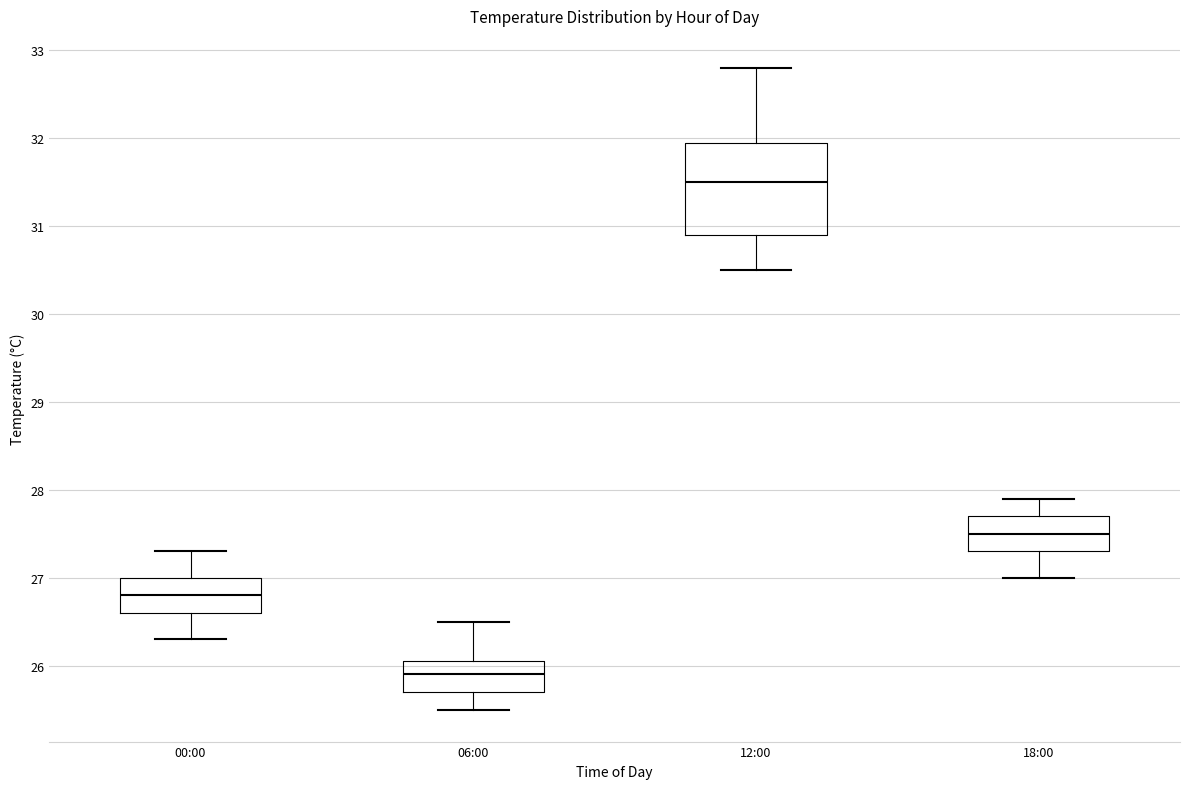

Where is the upper edge of the box for 06:00 on the y-axis? The values are not printed on the chart, so give them approximately, as read against the axis.

26.1